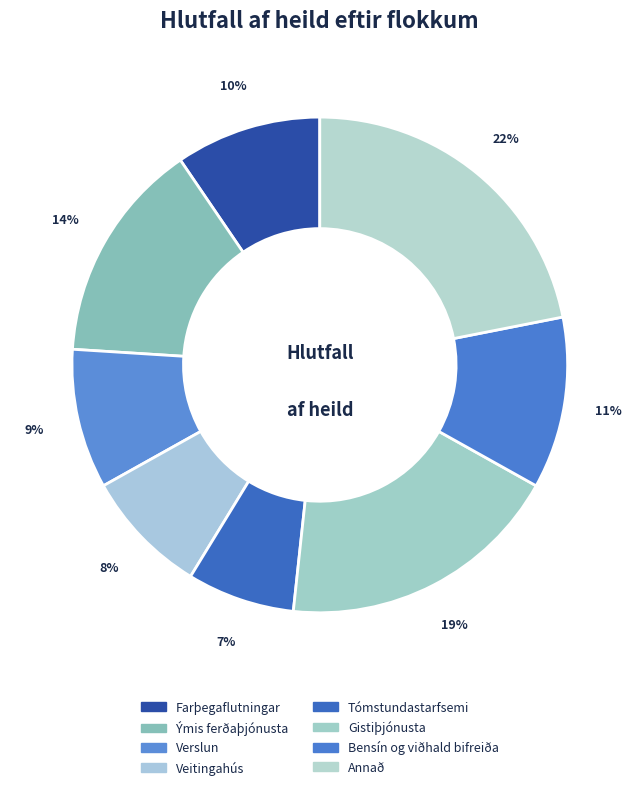

What is the largest slice in the pie chart?

Annað